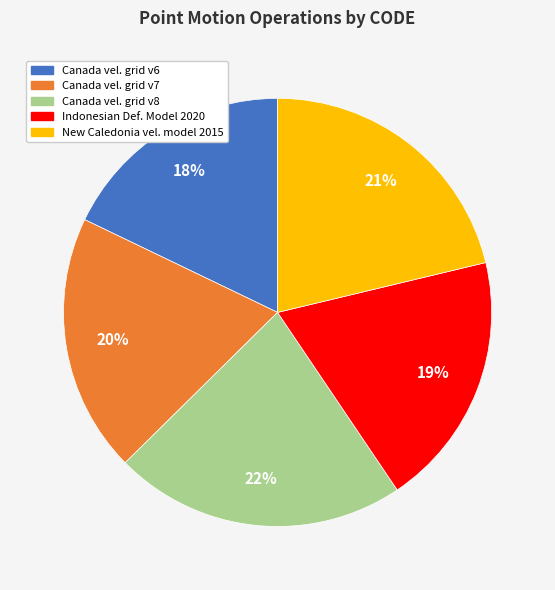

Is there any slice that represents more than half of the pie?

No